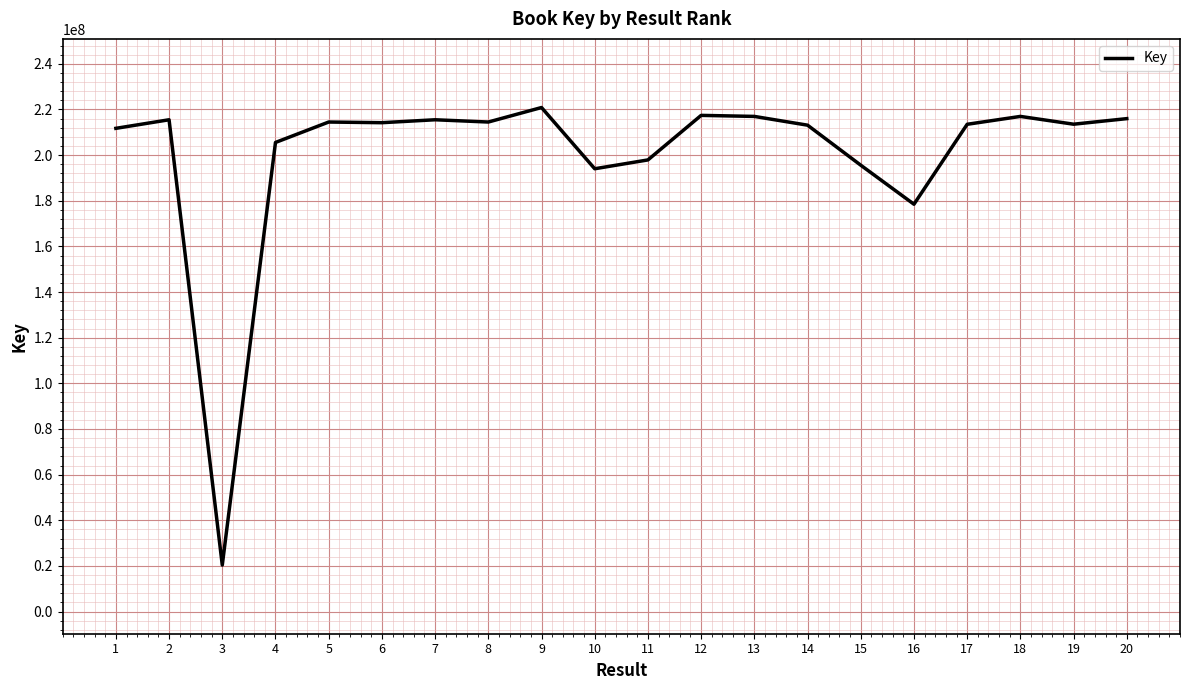

The value at 11 is 197881279. True or false?

True